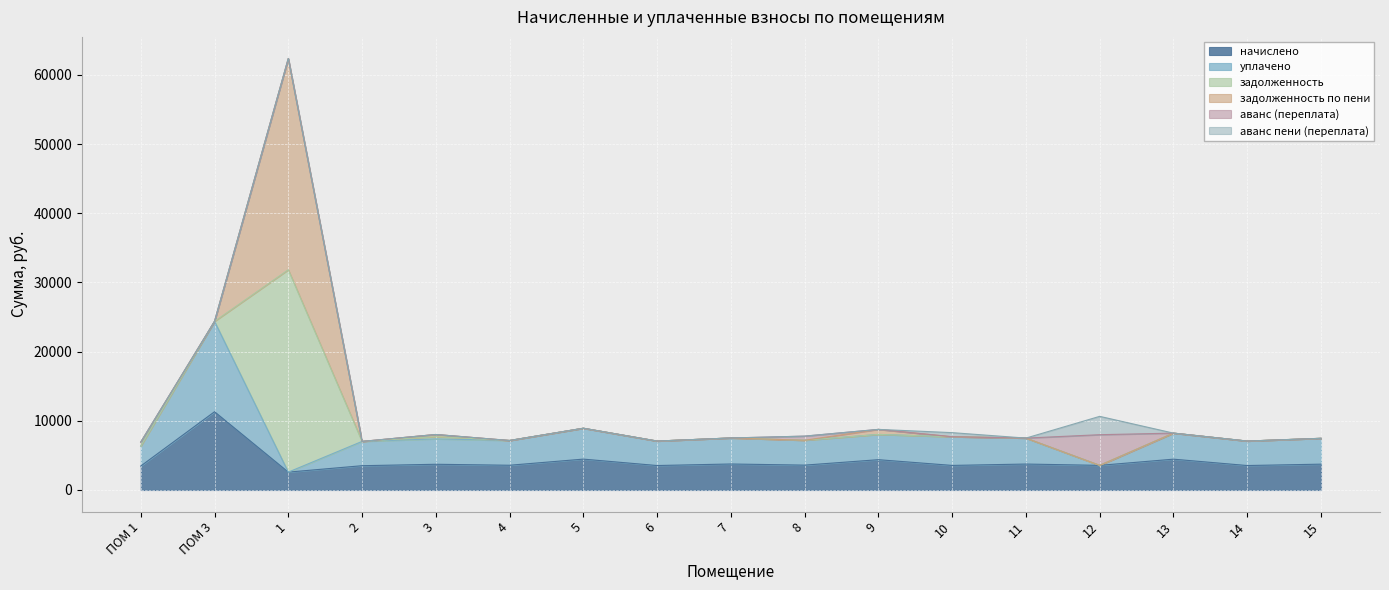

Is it true that аванс пени (переплата) equals 0.0 at 6?

True